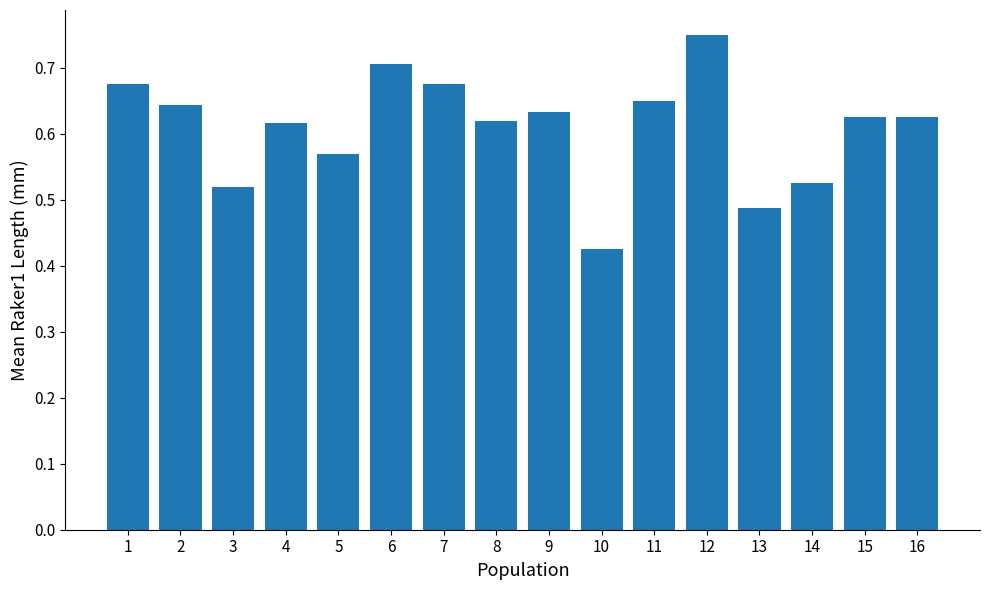

Is it true that the value at 7 is 0.7?

True